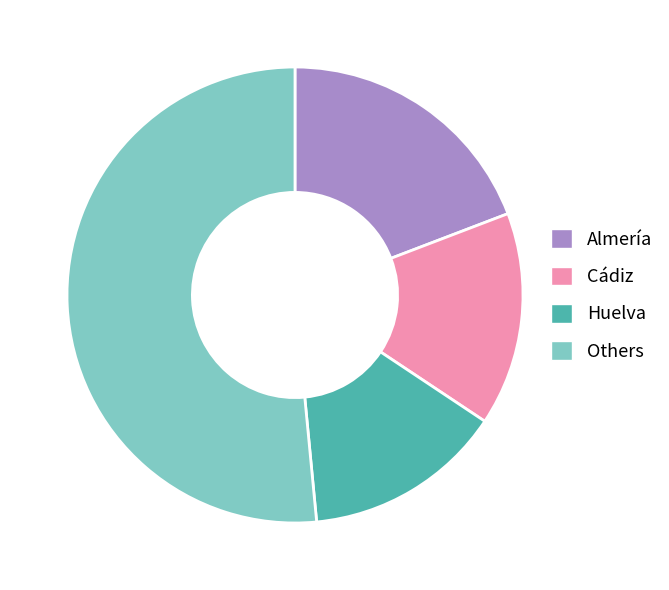

Is there a majority slice in this chart?

Yes